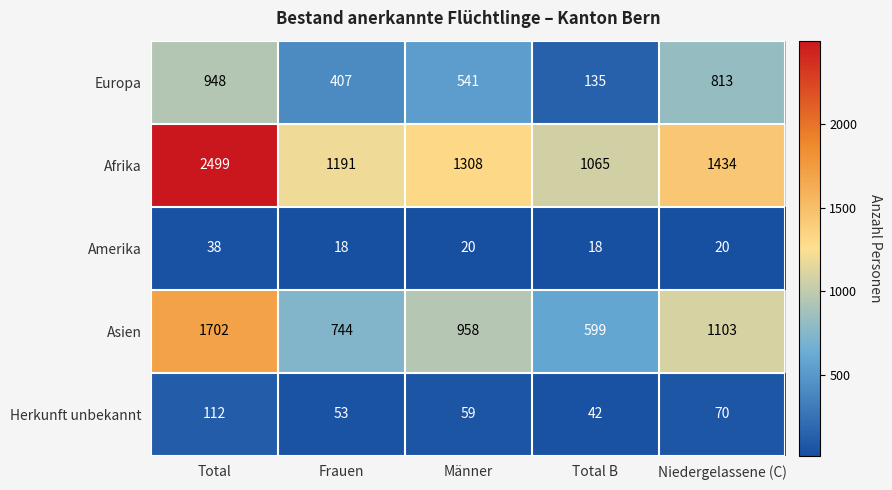

Is it true that Amerika equals 20 at Niedergelassene (C)?

True